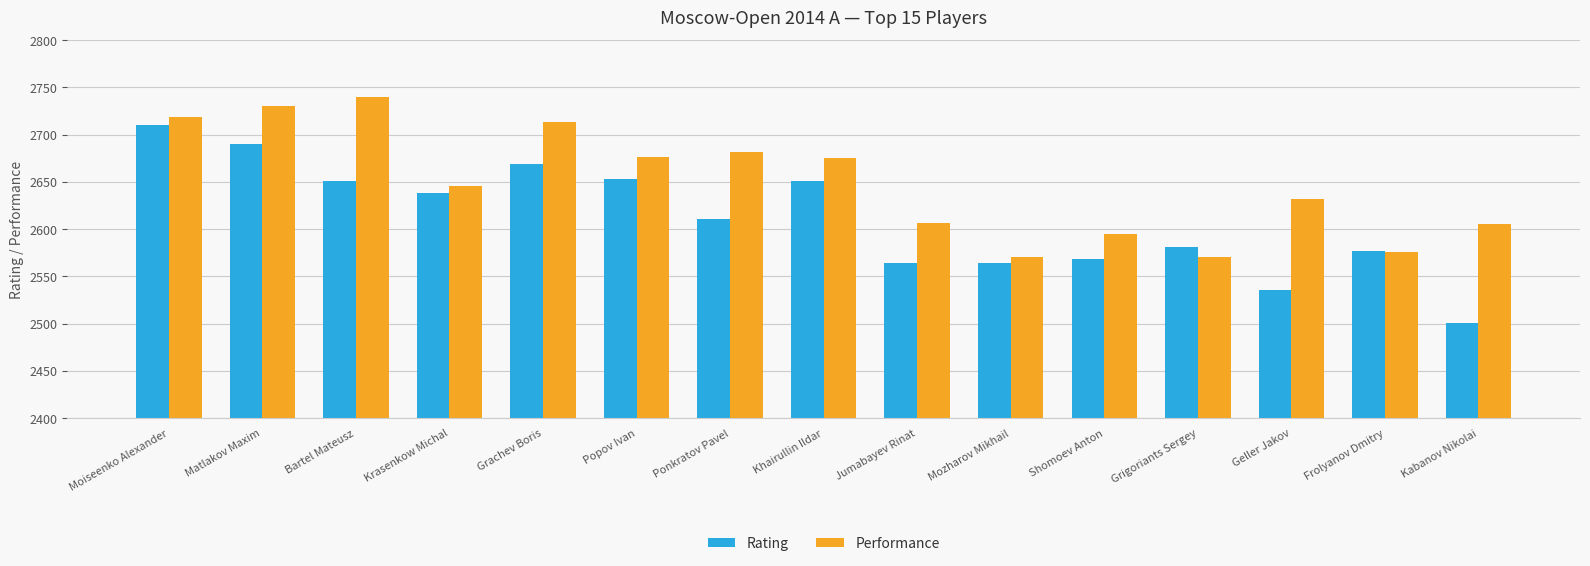

Rank the series at Geller Jakov from highest to lowest value.

Performance, Rating